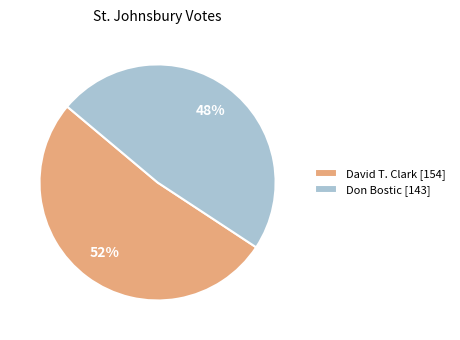

To the nearest percent, what is the difference between the largest and smallest slice percentages?

4%